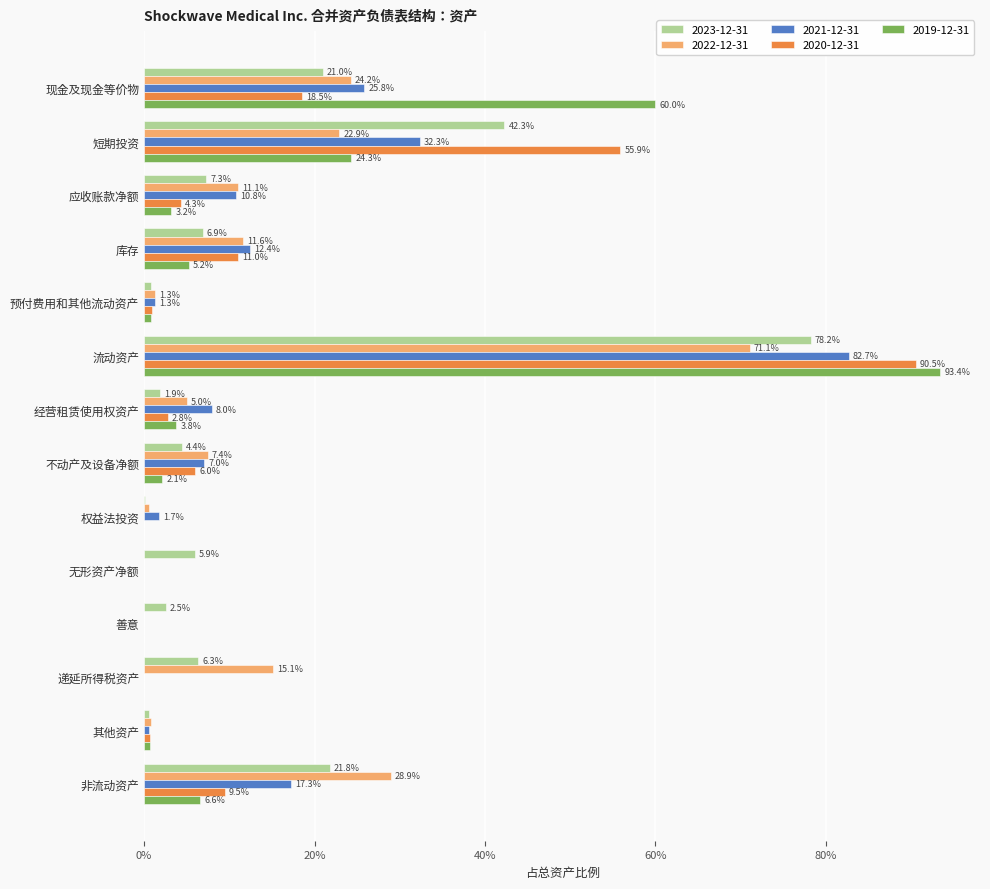

The value of 2021-12-31 at 现金及现金等价物 is 0.3. True or false?

True